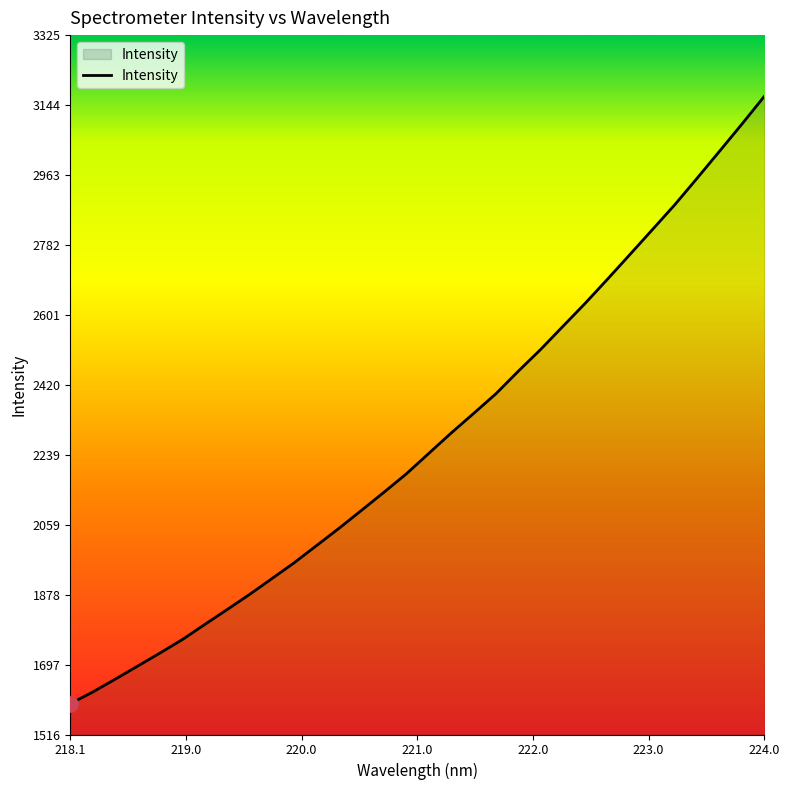

What is the smallest value displayed?

1596.1